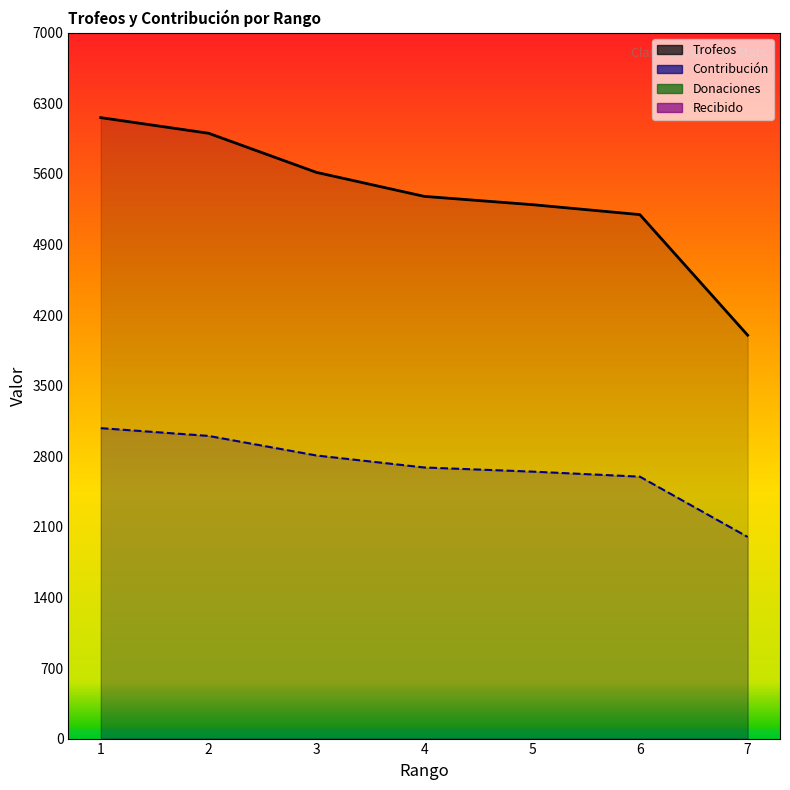

True or false: Contribución and Trofeos intersect in this chart.

False